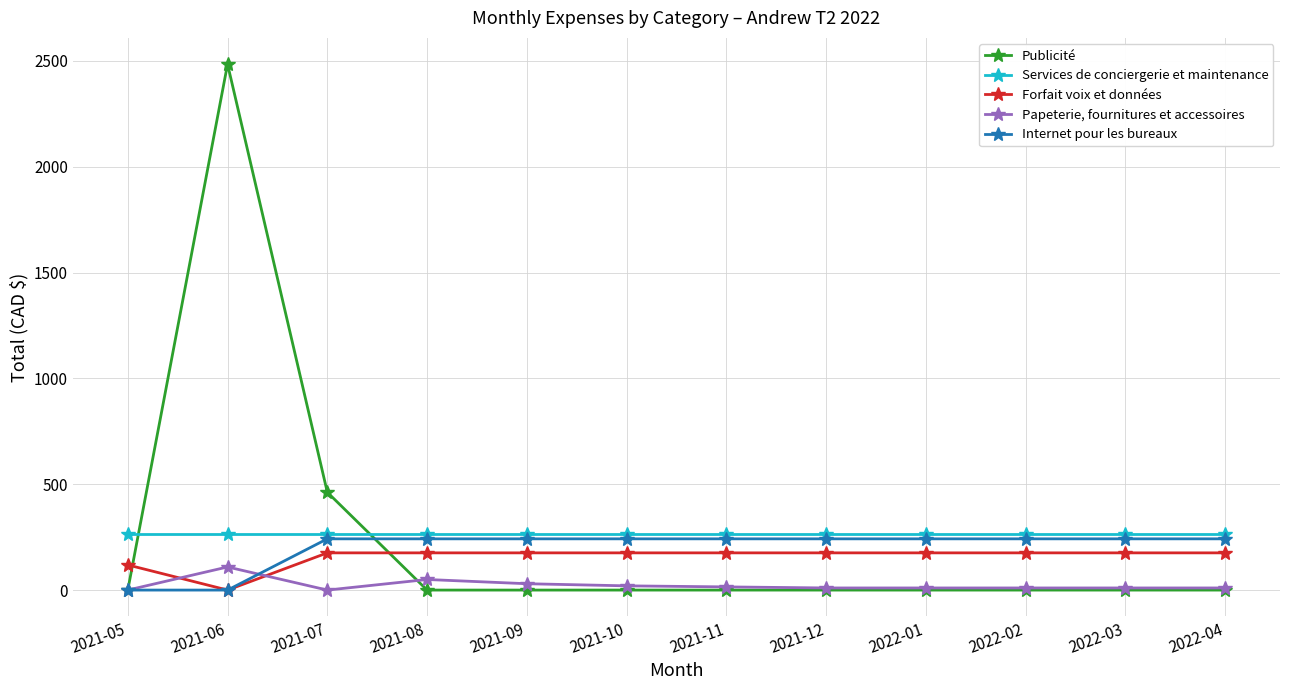

What is the sum of all Forfait voix et données values?

1876.7